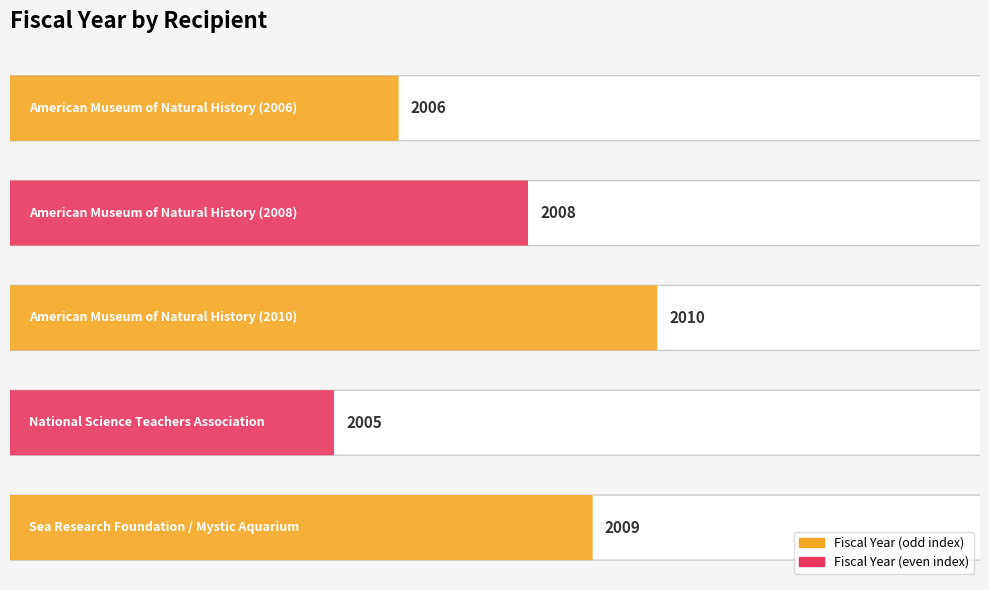

What position from the left is Sea Research Foundation / Mystic Aquarium?

5